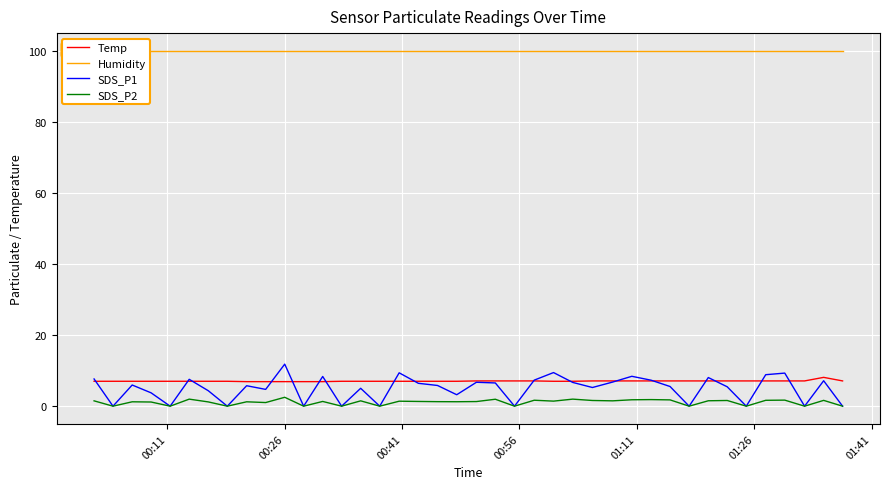

Which series has the largest total across all categories?

Humidity